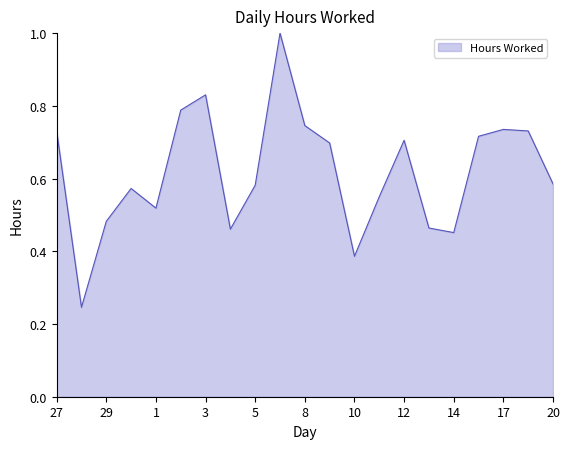

What is the greatest value displayed?

1.0